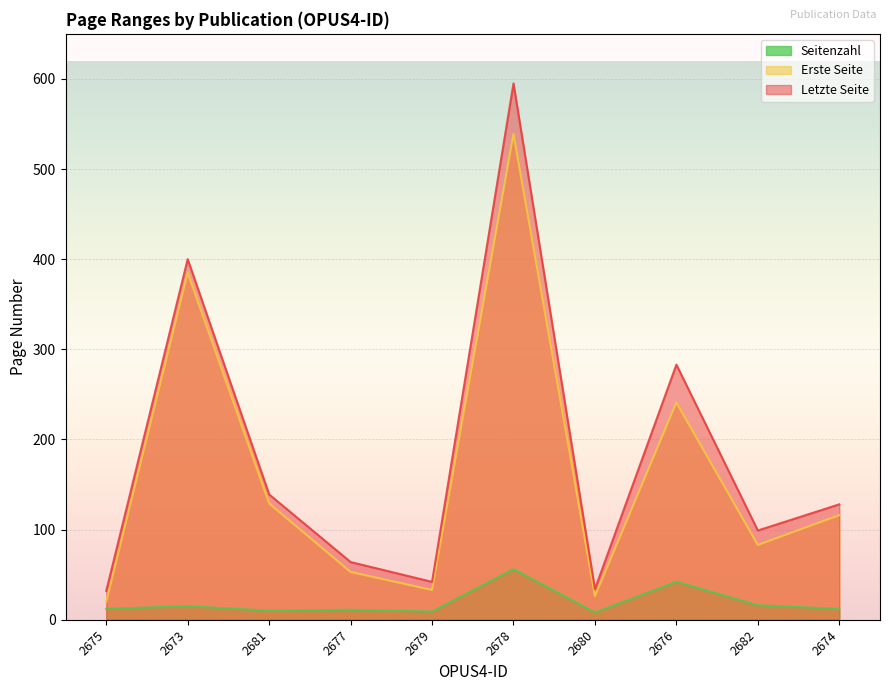

At which label does Seitenzahl first exceed 12?

2673